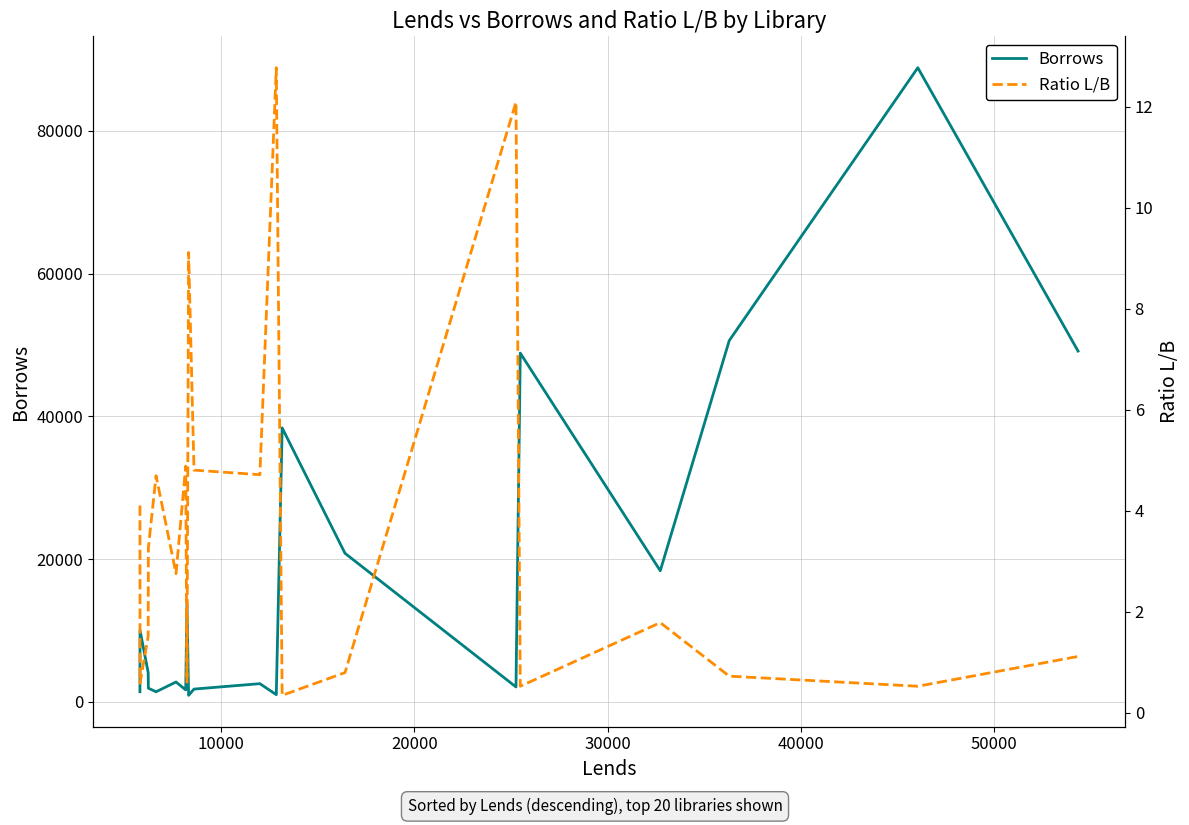

What is the highest value of the Borrows series?

88857